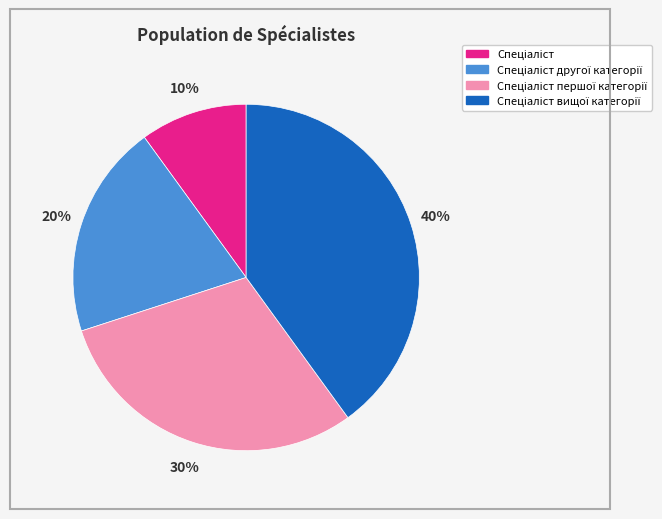

To the nearest percent, what is the difference between the largest and smallest slice percentages?

30%